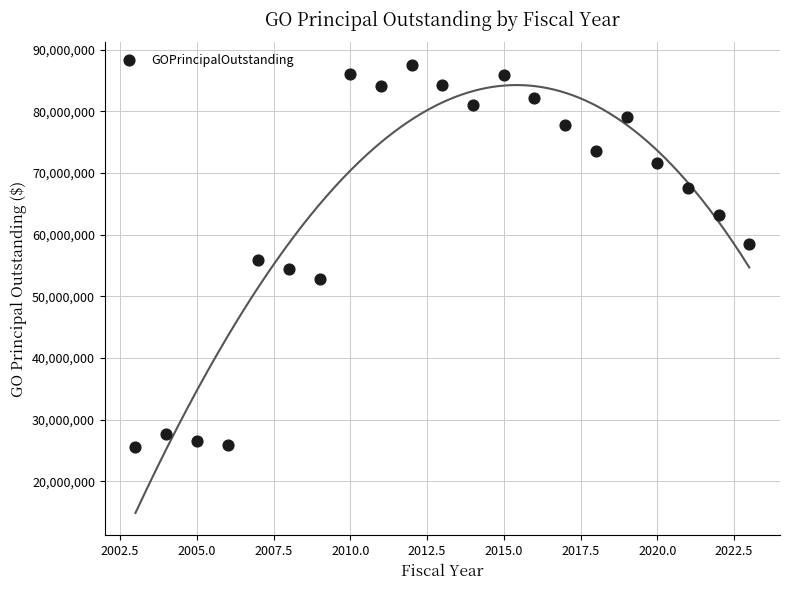

What is the range of Y values (max minus min)?

61970000